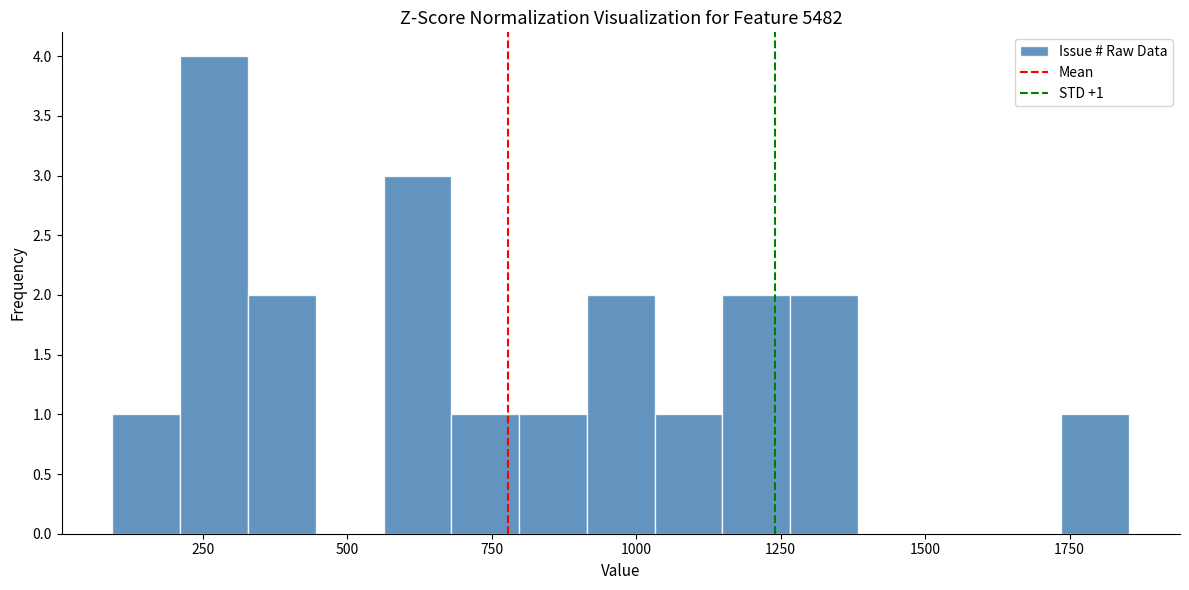

Around what value on the x-axis is the tallest bar? Give the approximate position of its centre, as read against the axis.

250